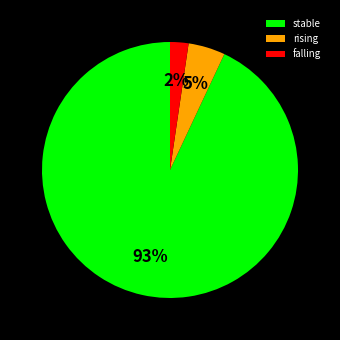

Do falling and rising together represent more than half of the pie?

No